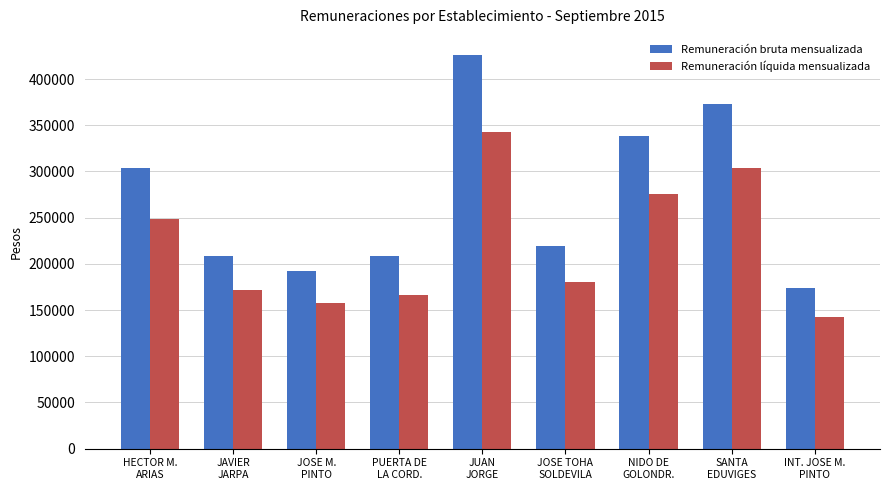

Count the number of data series in this chart.

2